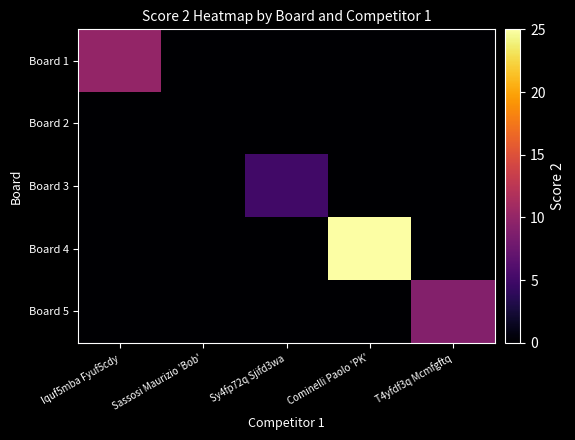

Reading left to right, extract all data points from this chart.

Board 1: Iquf5mba Fyuf5cdy=10	Sassosi Maurizio 'Bob'=0	Sy4fp72q Sjifd3wa=0	Cominelli Paolo 'PK'=0	T4yfdf3q Mcmfgftq=0
Board 2: Iquf5mba Fyuf5cdy=0	Sassosi Maurizio 'Bob'=0	Sy4fp72q Sjifd3wa=0	Cominelli Paolo 'PK'=0	T4yfdf3q Mcmfgftq=0
Board 3: Iquf5mba Fyuf5cdy=0	Sassosi Maurizio 'Bob'=0	Sy4fp72q Sjifd3wa=5	Cominelli Paolo 'PK'=0	T4yfdf3q Mcmfgftq=0
Board 4: Iquf5mba Fyuf5cdy=0	Sassosi Maurizio 'Bob'=0	Sy4fp72q Sjifd3wa=0	Cominelli Paolo 'PK'=25	T4yfdf3q Mcmfgftq=0
Board 5: Iquf5mba Fyuf5cdy=0	Sassosi Maurizio 'Bob'=0	Sy4fp72q Sjifd3wa=0	Cominelli Paolo 'PK'=0	T4yfdf3q Mcmfgftq=9